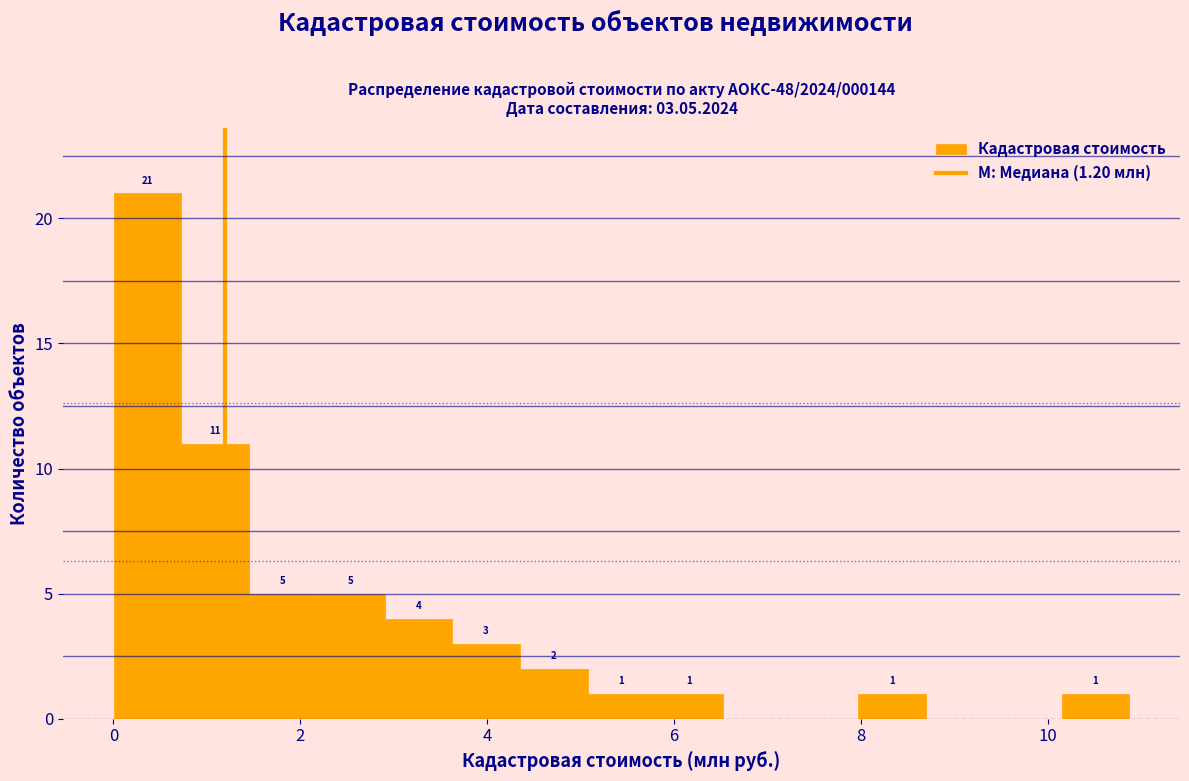

Read against the x-axis, roughly where is the centre of the tallest bar?

0.4